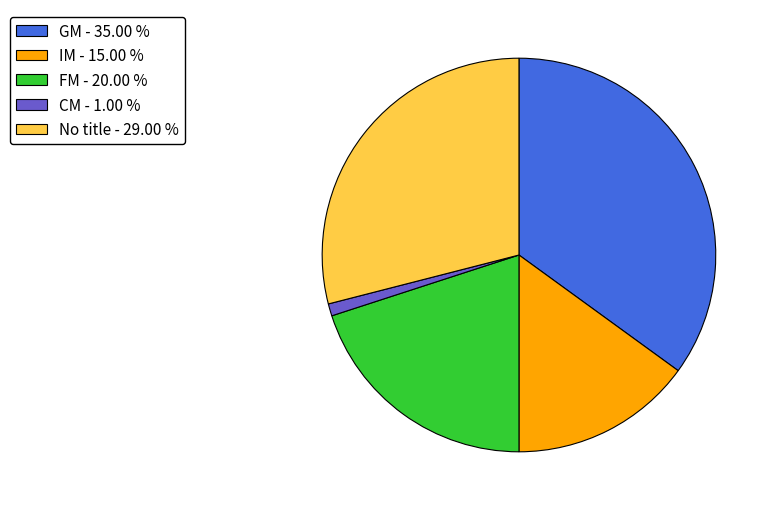

Does CM - 1.00 % account for over 50% of the chart?

No